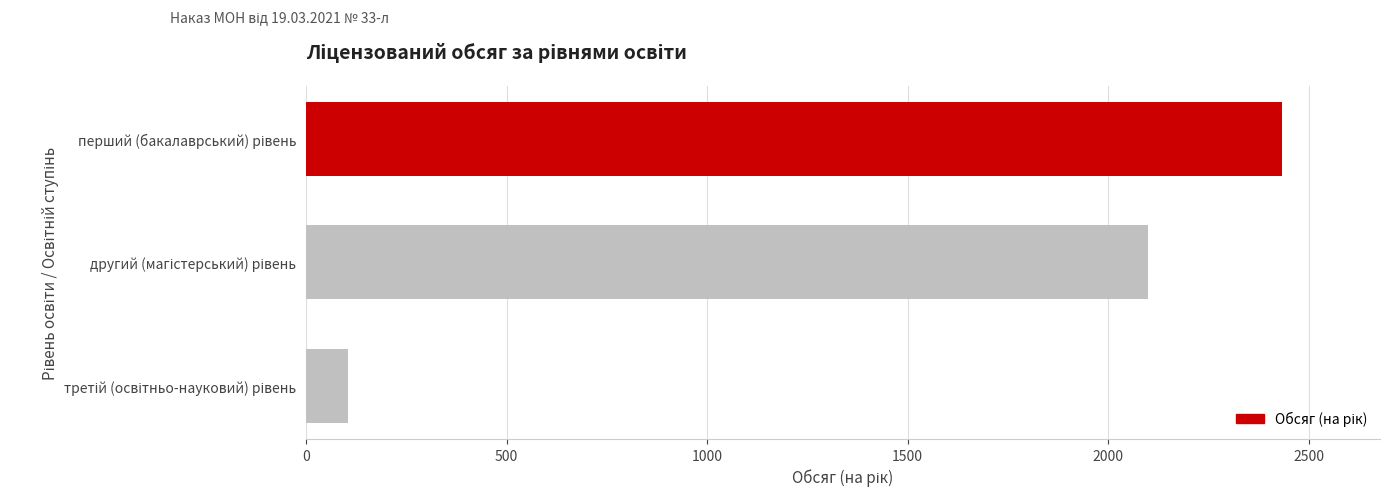

What is the difference between the maximum and minimum values?

2329